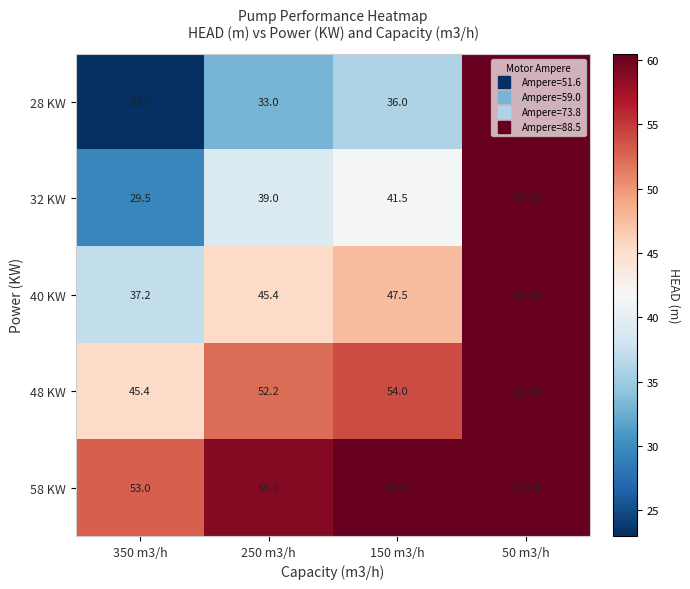

What is the greatest value displayed?

209.0